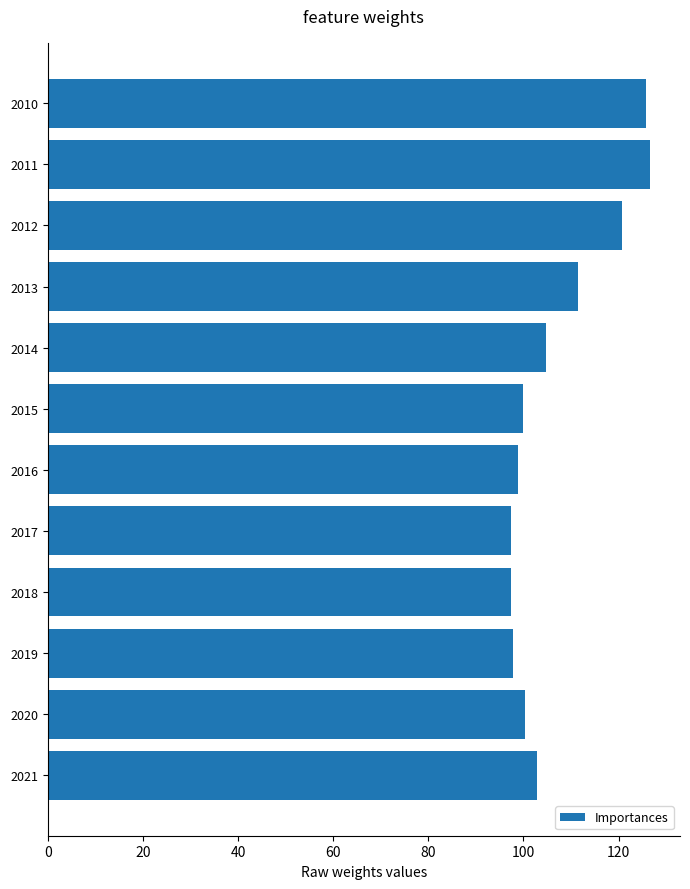

What is the value of the 5th bar from the top?

104.6